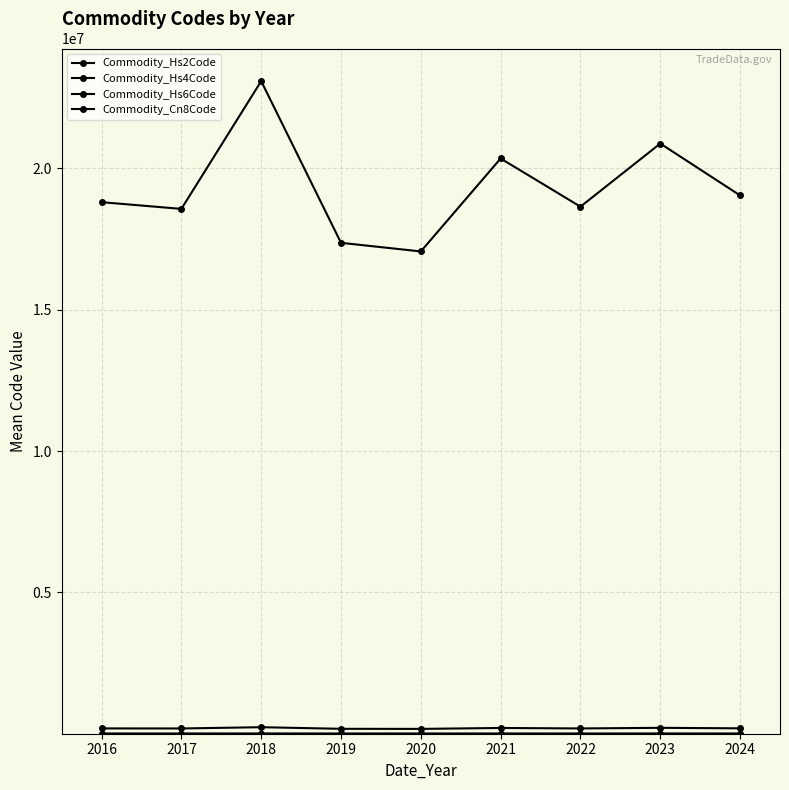

Reading left to right, transcribe all the data shown in this chart.

Commodity_Hs2Code: 18.8	18.5	23.0	16.1	17.0	20.2	18.6	20.8	19.0
Commodity_Hs4Code: 1880.0	1856.0	2308.3	1670.8	1705.3	2034.5	1864.1	2087.6	1904.0
Commodity_Hs6Code: 188022.5	185645.0	230836.7	173638.6	170593.3	203472.5	186428.6	208760.0	190410.0
Commodity_Cn8Code: 18802295.0	18564545.0	23083756.7	17363922.7	17059363.3	20347340.0	18642936.9	20876091.8	19041010.0